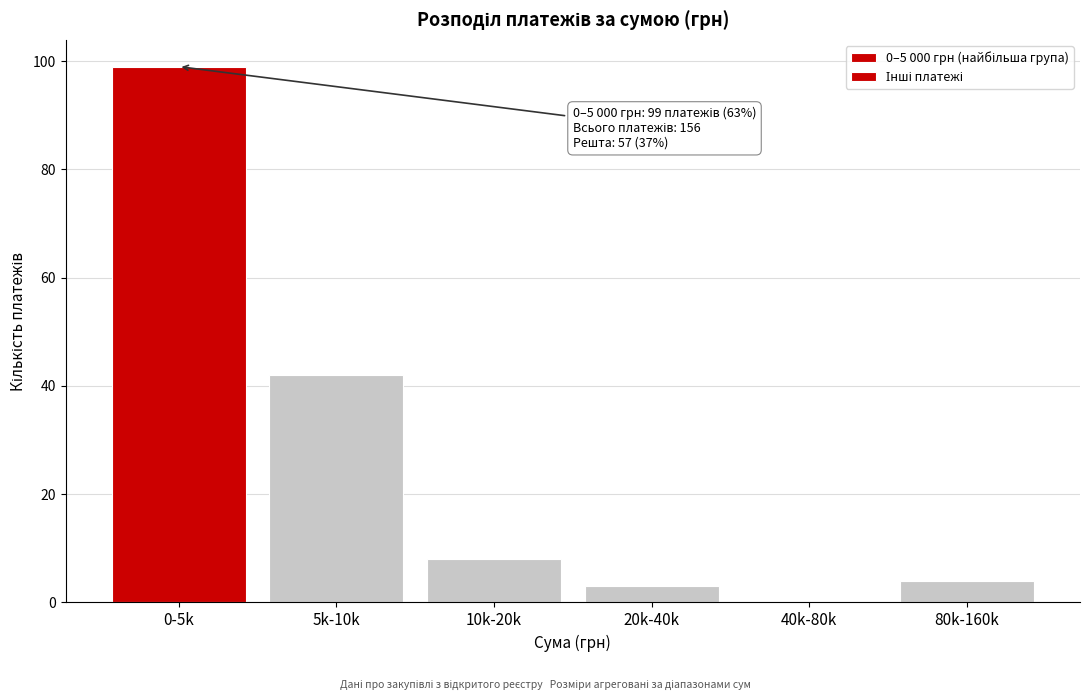

Reading left to right, list all the values displayed in this chart.

0-5k=99	5k-10k=42	10k-20k=8	20k-40k=3	40k-80k=0	80k-160k=4